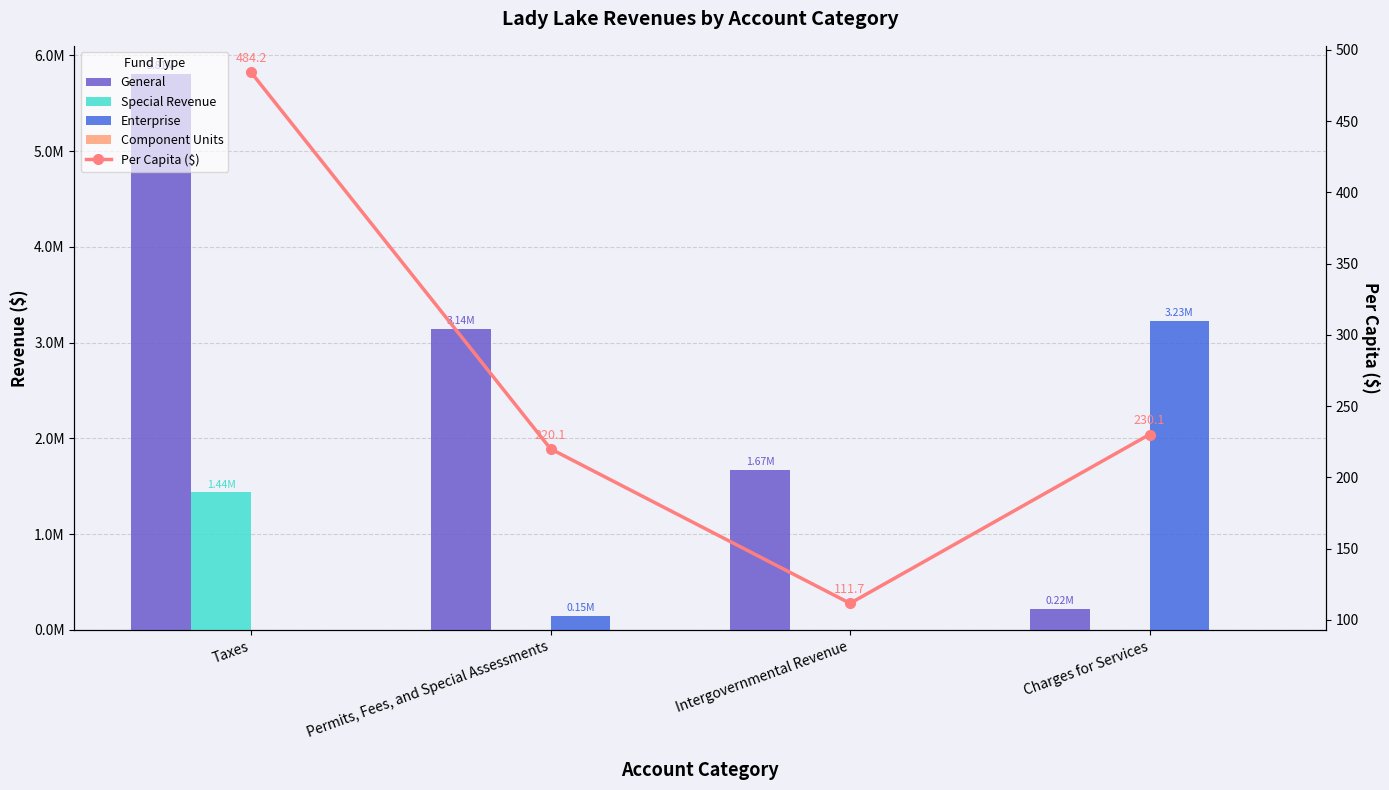

What is the difference between the General values at Charges for Services and Permits, Fees, and Special Assessments?

2926401.0